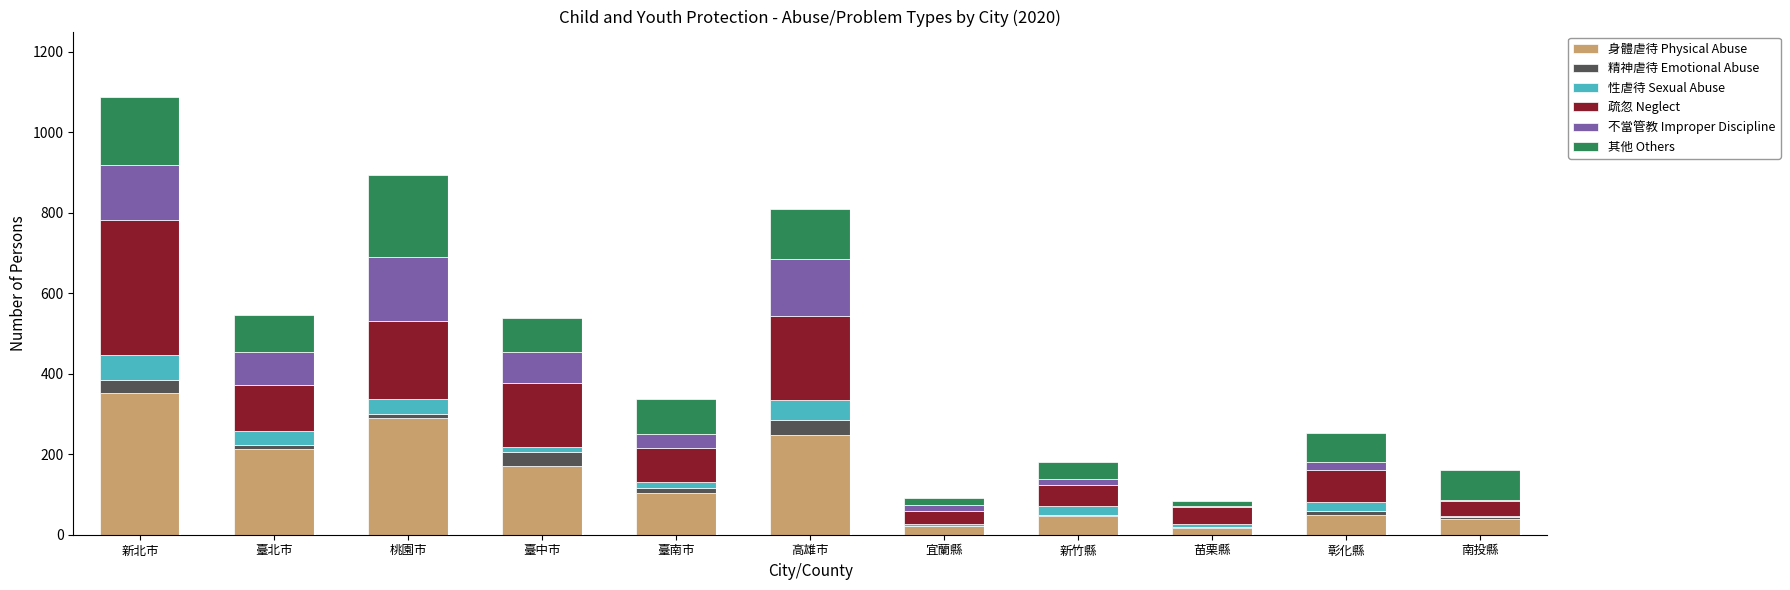

The value of 身體虐待 Physical Abuse at 臺南市 is 104. True or false?

True